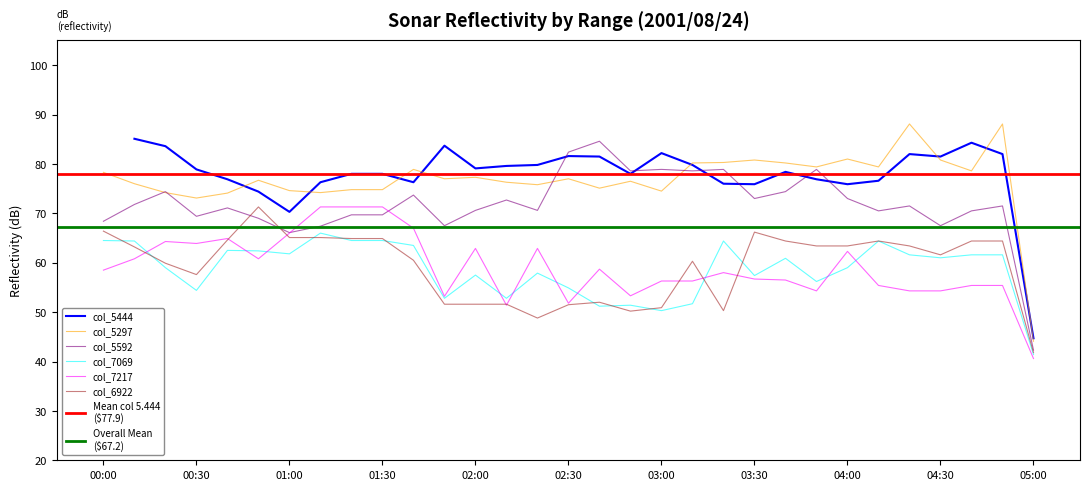

How many intersections are there between col_5297 and col_5592?

4